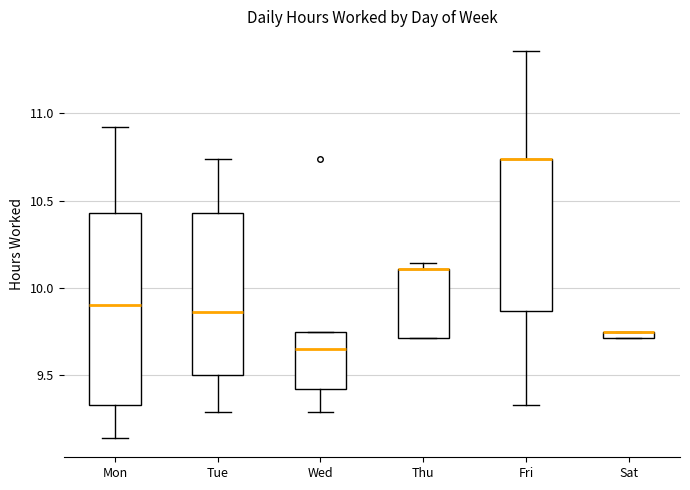

Comparing the boxes themselves (not the whiskers), which one is the tallest?

Mon